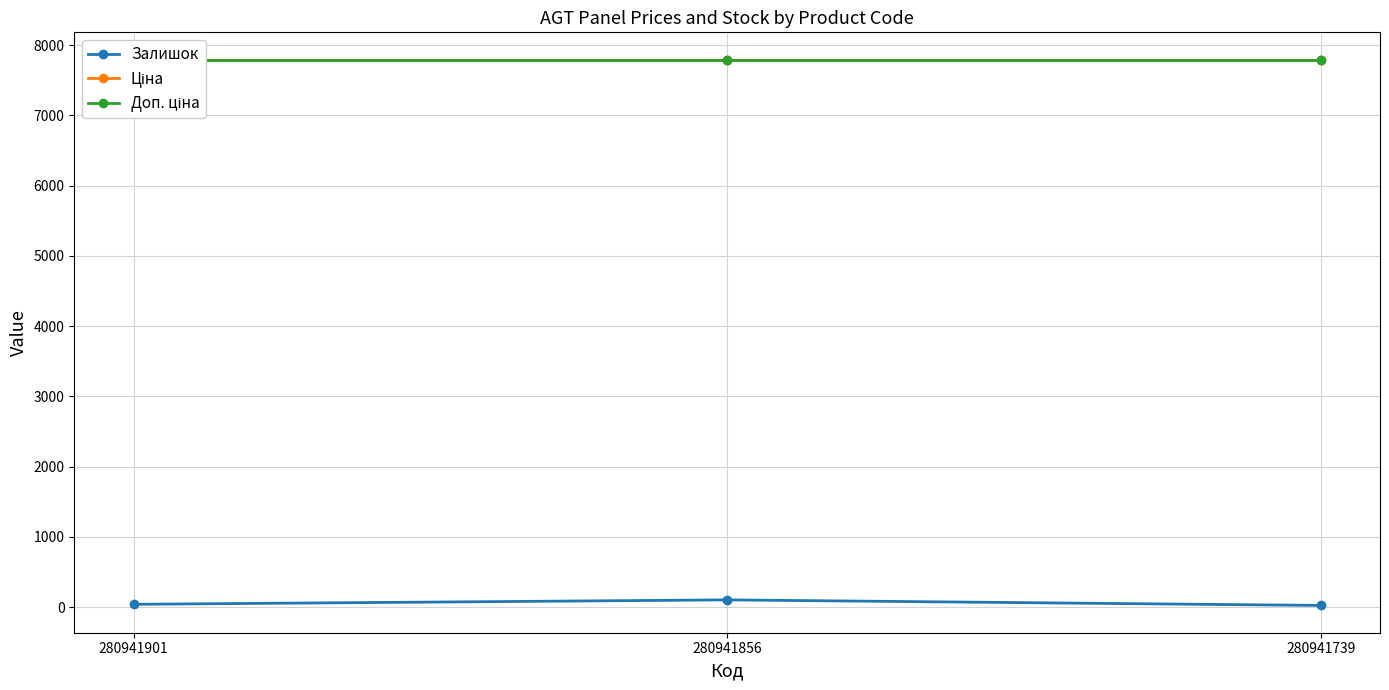

At which label does Залишок first exceed 39?

280941856